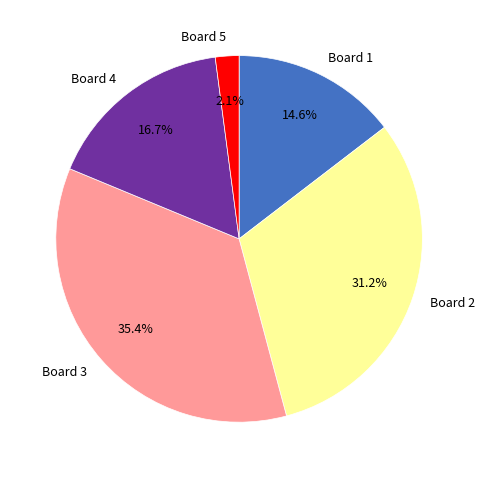

What percentage is the Board 3 slice, to the nearest percent?

35%